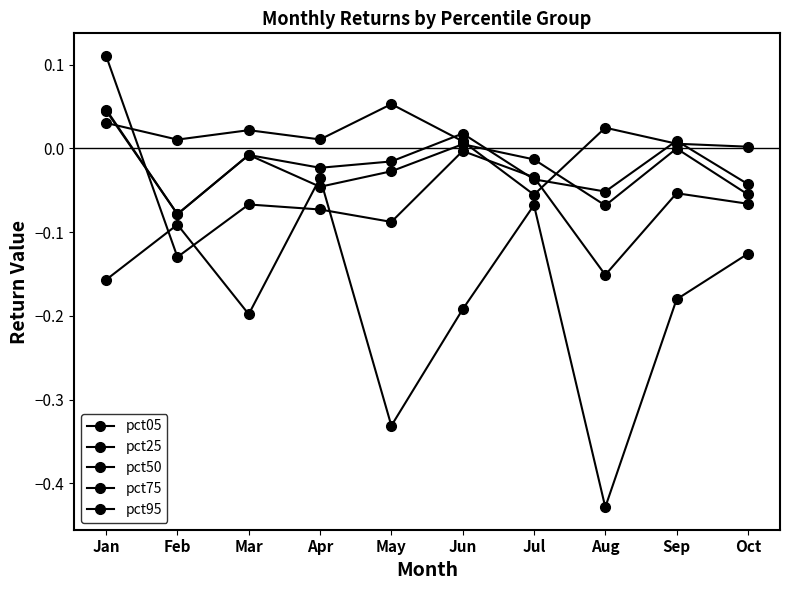

What is the difference between the second highest and second lowest values in the pct75 series?

0.1